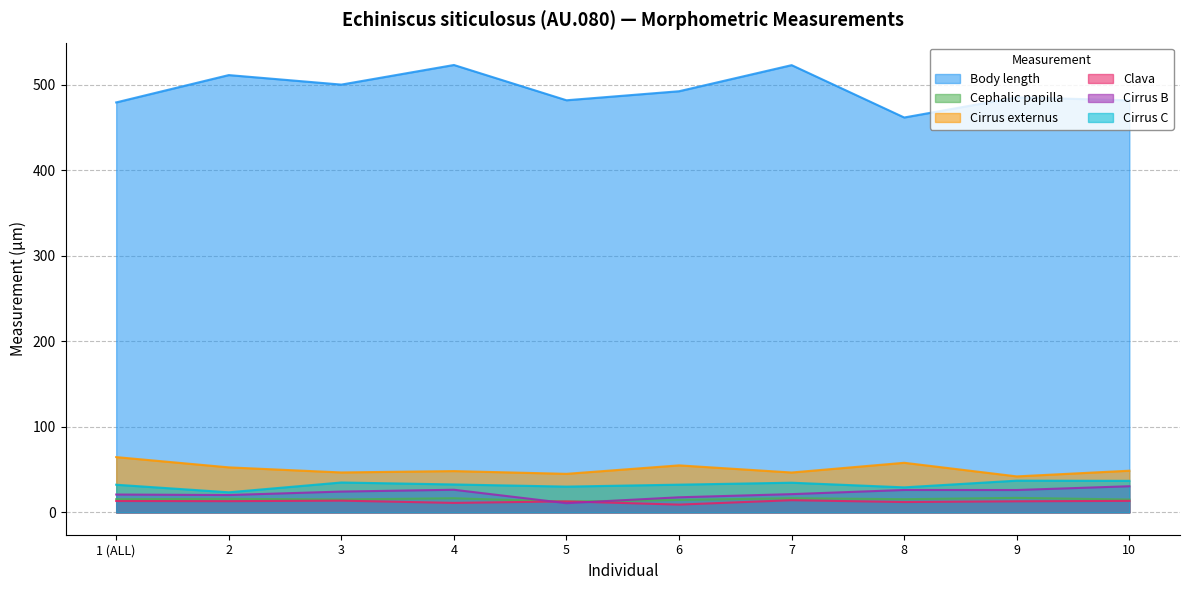

What is the difference between the highest and lowest values at 7?

508.5